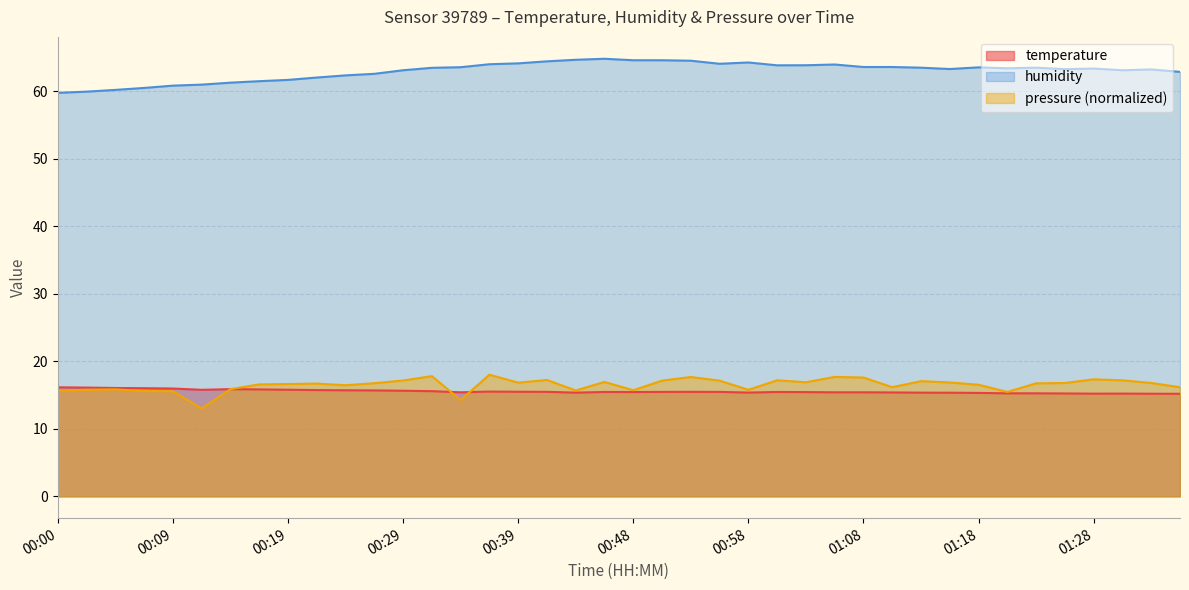

How many lines are shown in the chart?

3